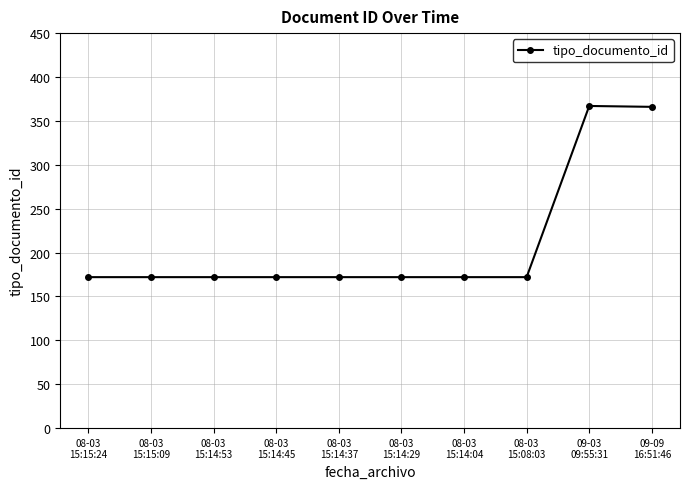

What is the value of the 5th point from the left?

172